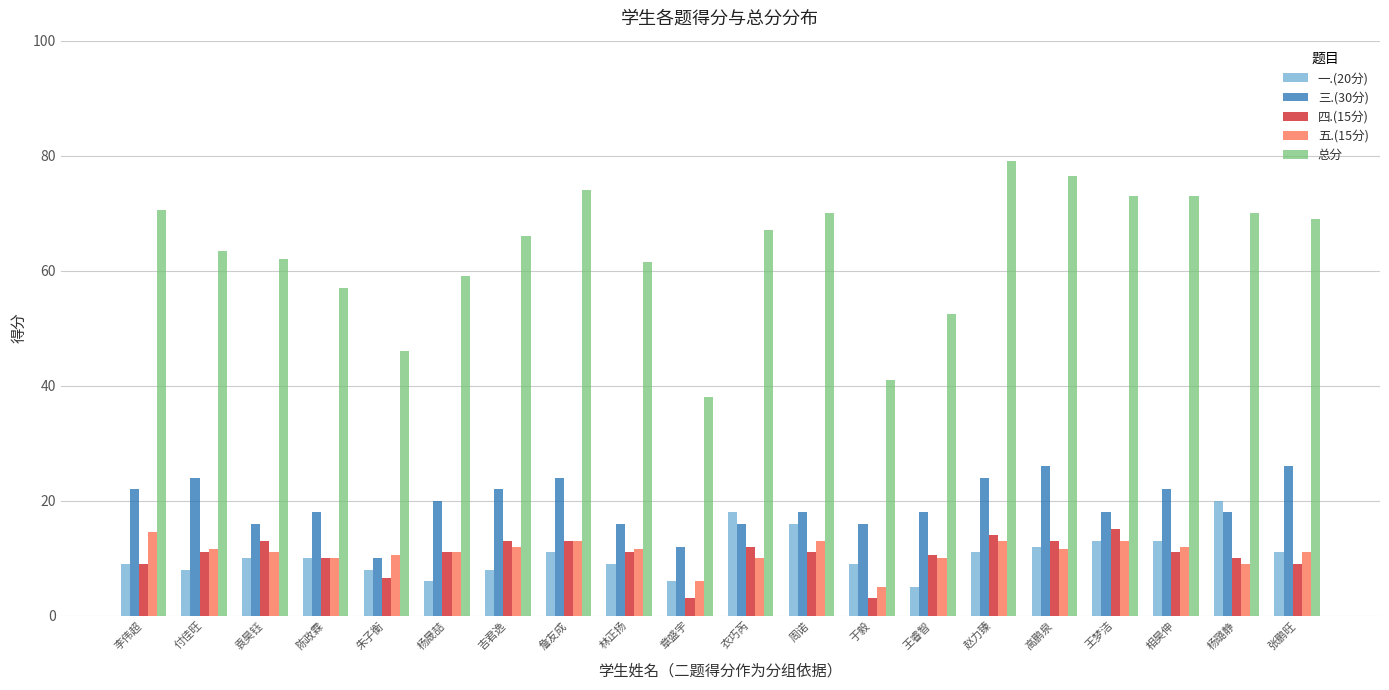

At how many categories does at least one series exceed 18?

20